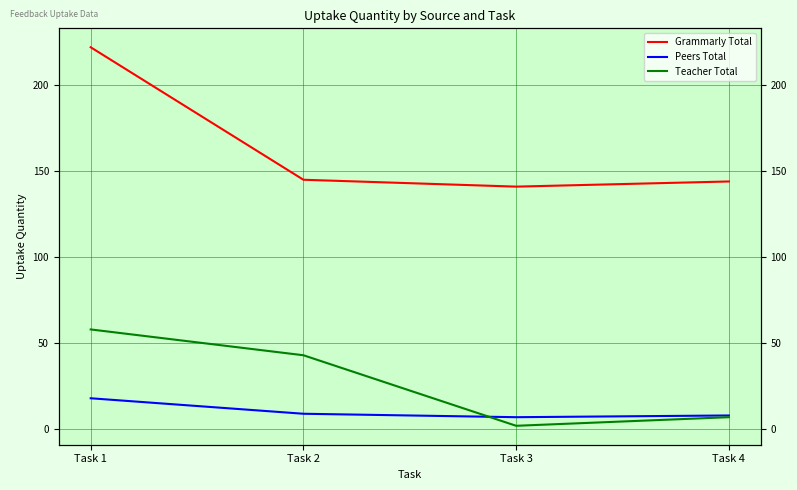

At which label does Grammarly Total reach its peak?

Task 1